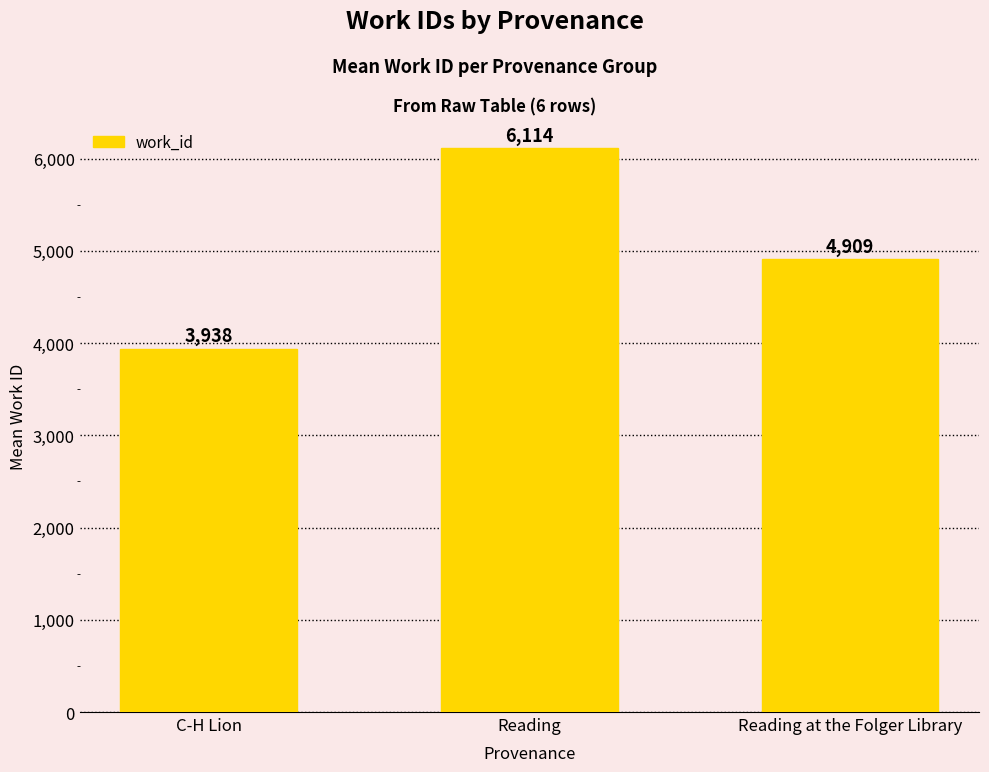

Reading left to right, extract all data points from this chart.

3938	6114	4909